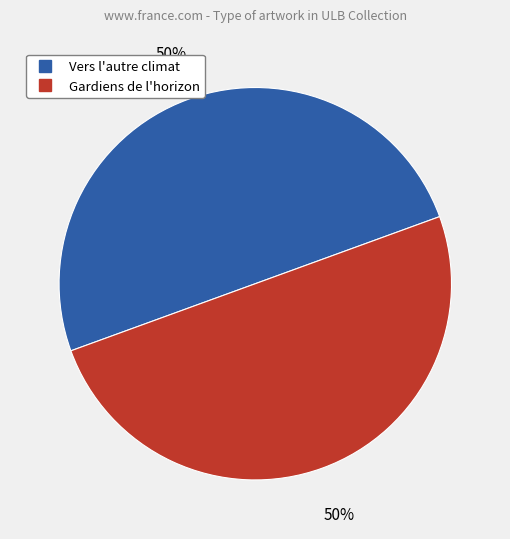

The Vers l'autre climat slice represents 60% of the pie. True or false?

False